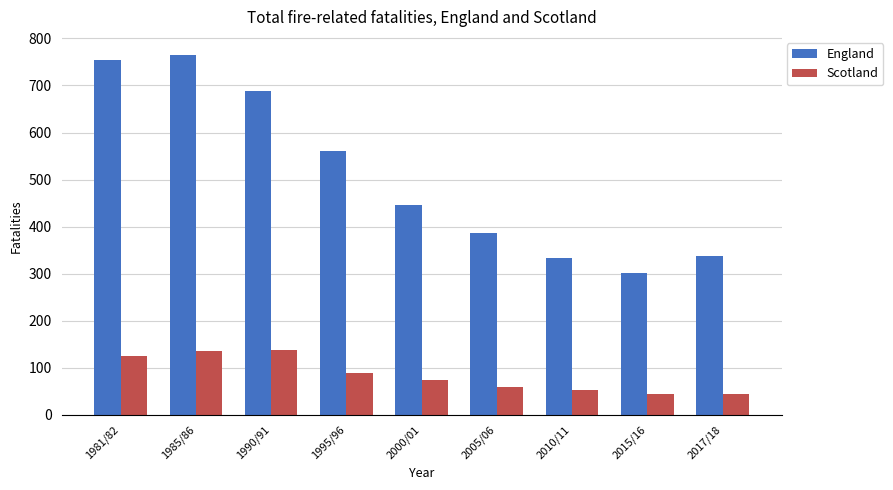

What is the difference between the maximum and second lowest values in the England series?

431